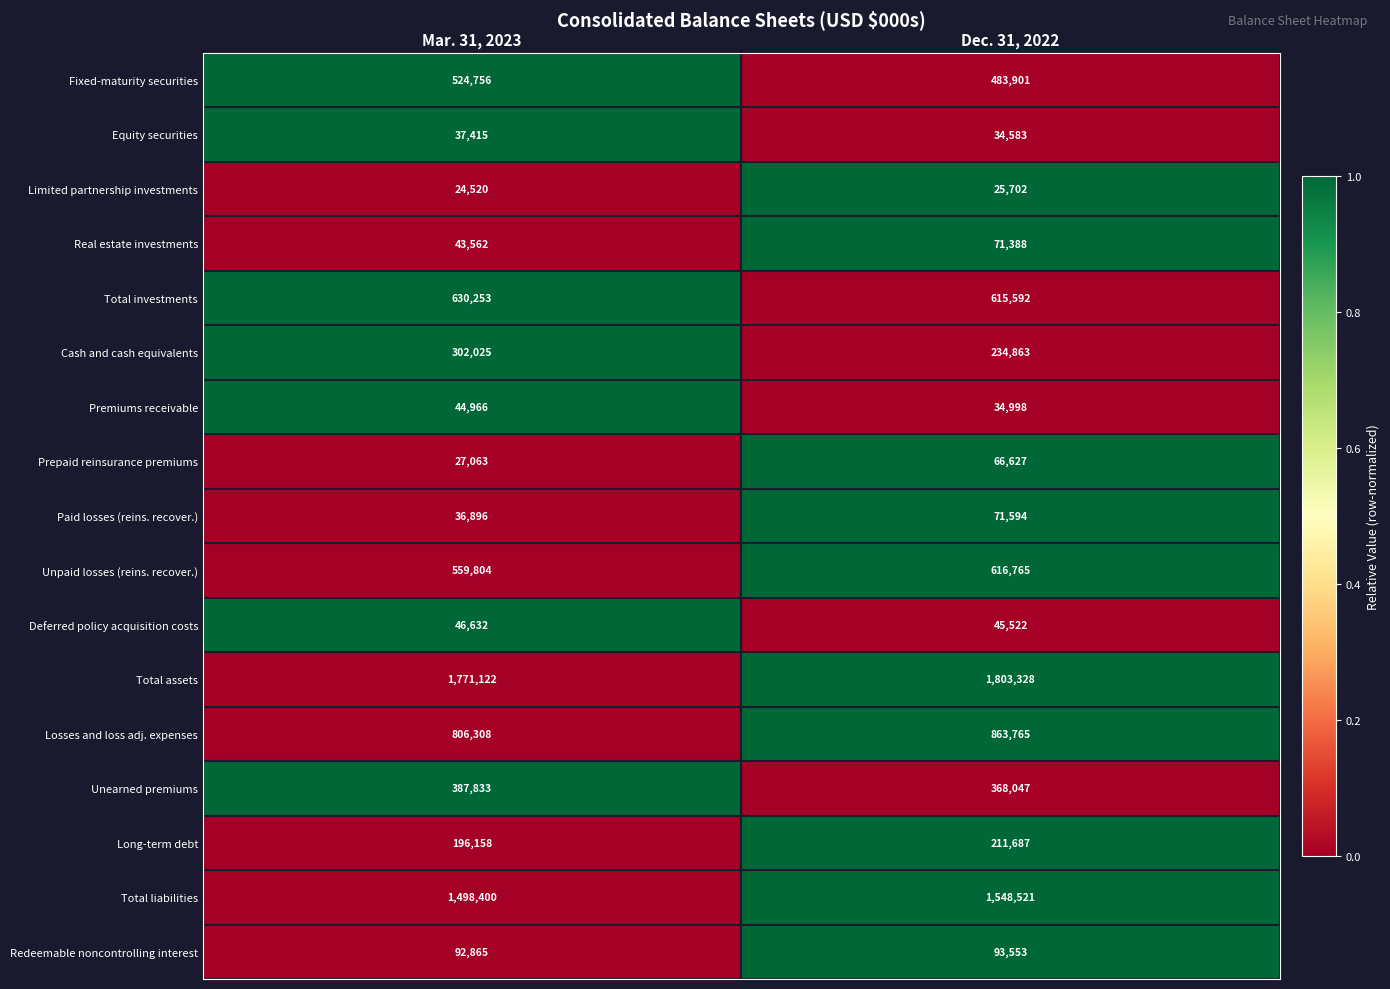

What value does the Deferred policy acquisition costs series have at Mar. 31, 2023, to the nearest 10?

46630